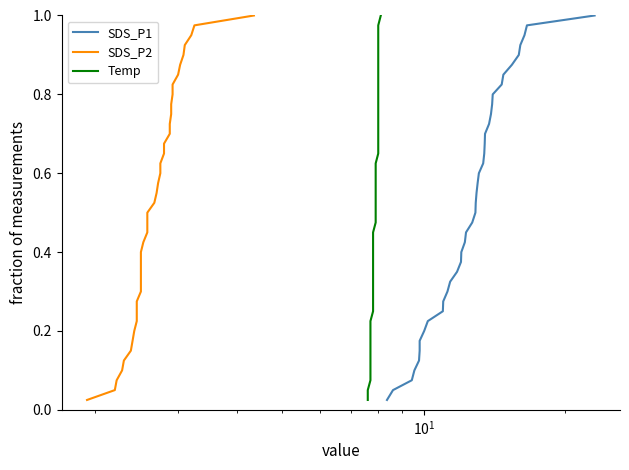

How many lines are shown in the chart?

3